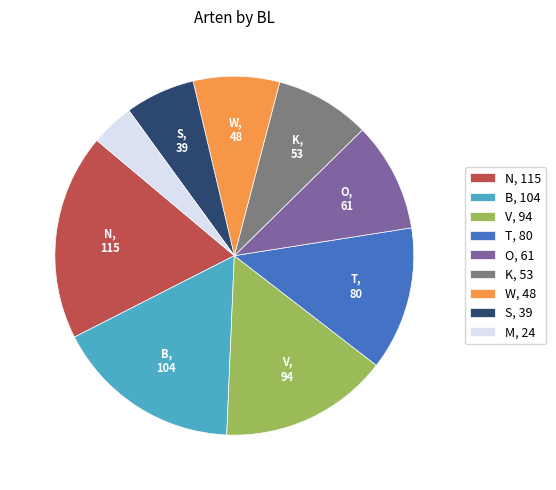

Is there a majority slice in this chart?

No